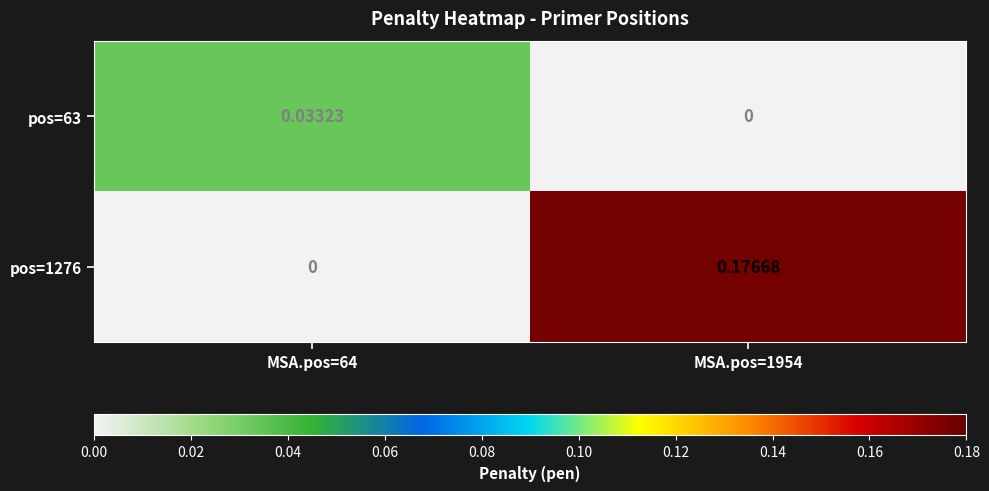

List the series in order of their overall mean, highest first.

pos=1276, pos=63